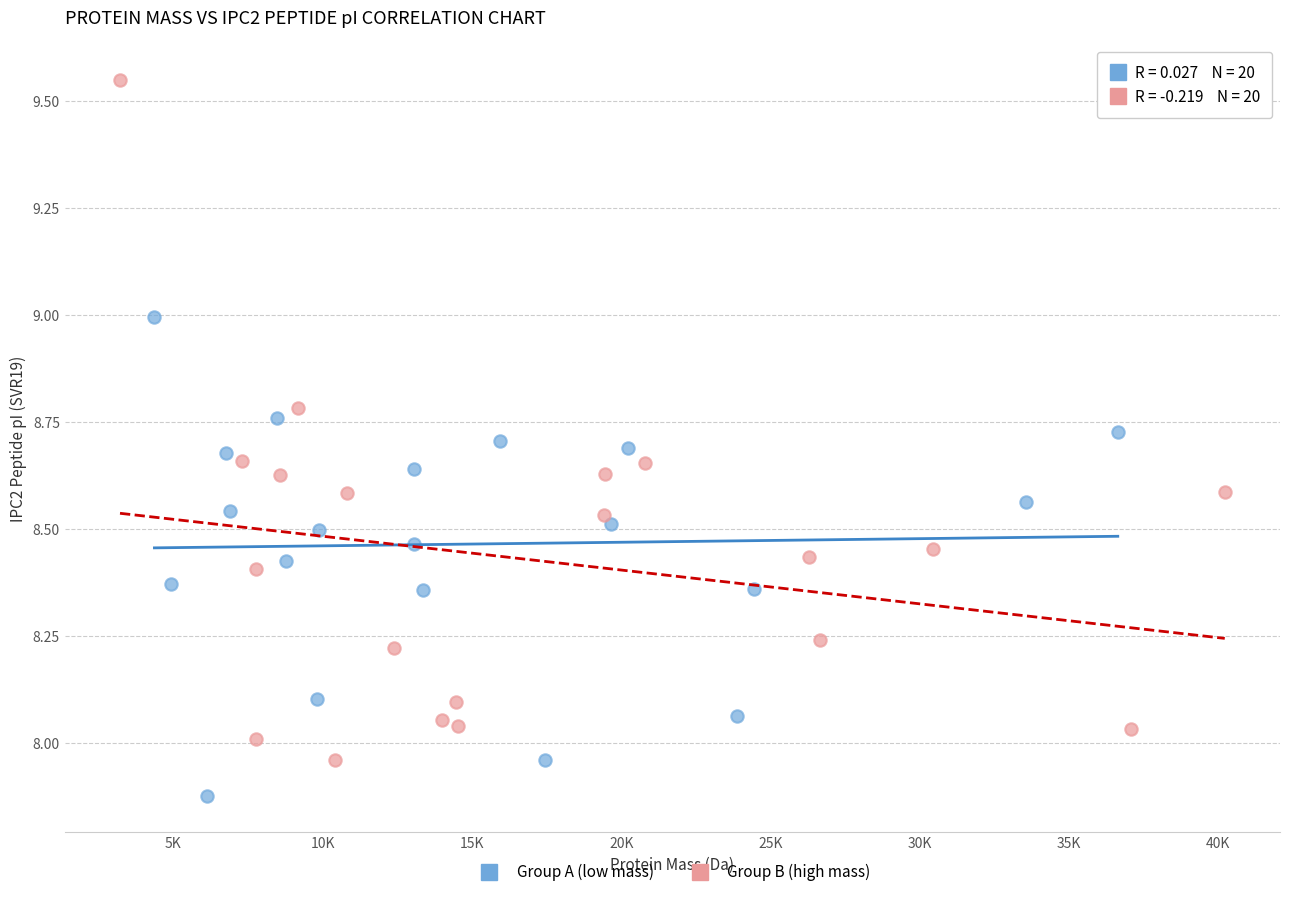

Which series reaches the maximum Y coordinate?

Group B (high mass)